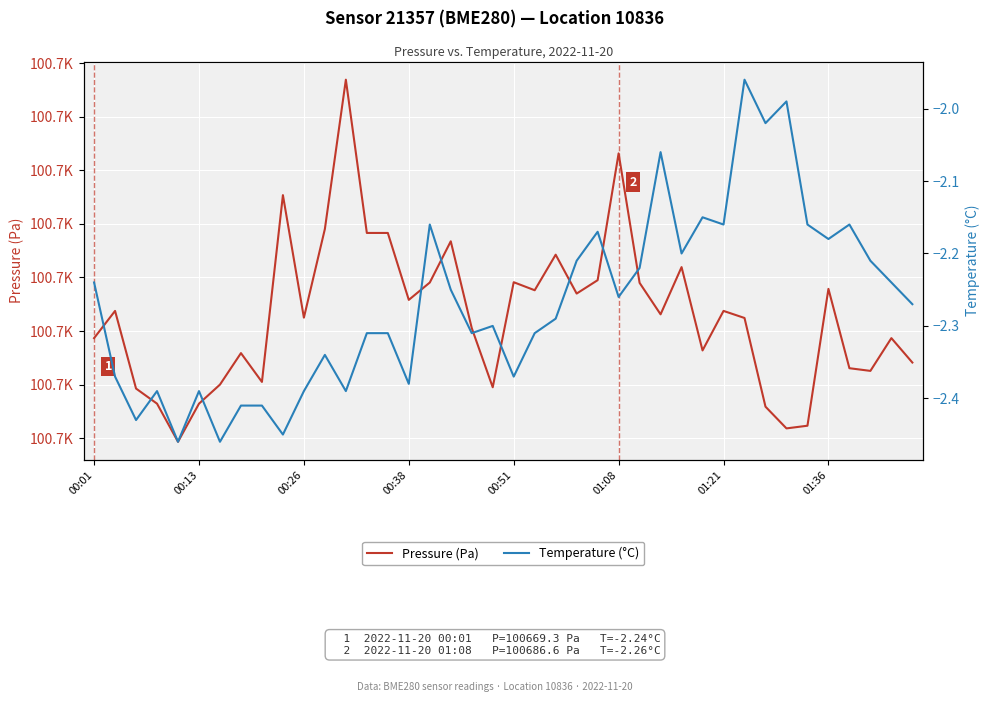

What position from the right is 33?

7